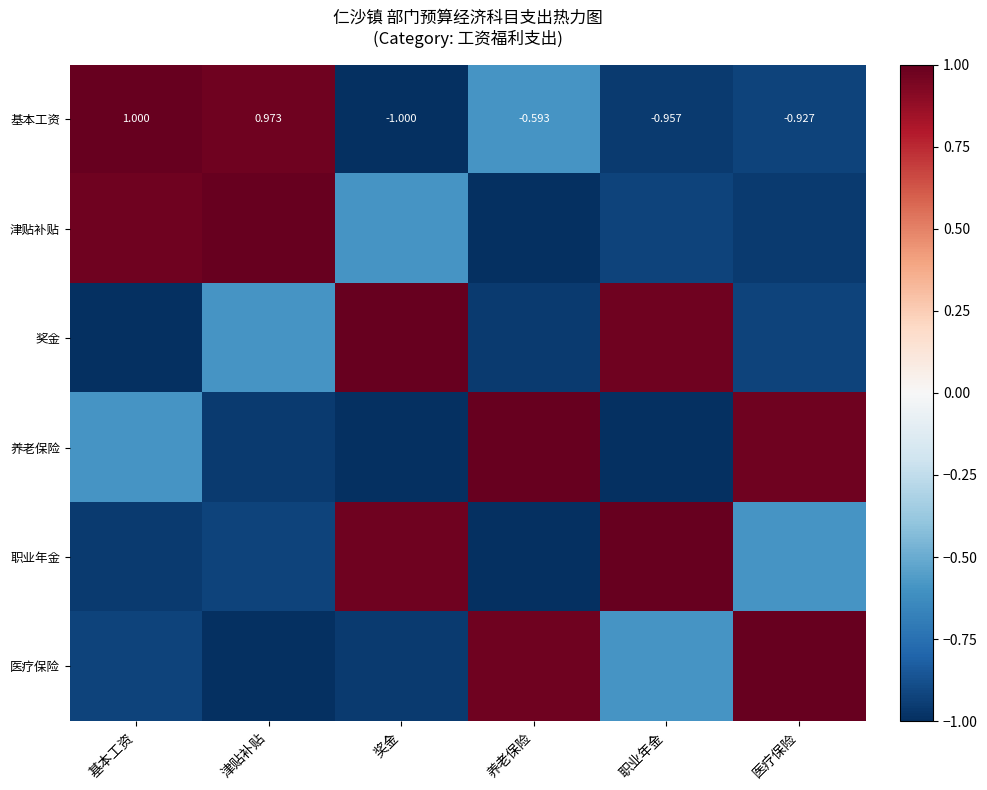

Where does the 基本工资 series first go above 0?

基本工资